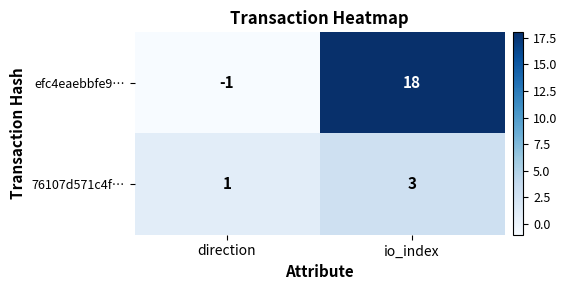

List the series in order of their overall mean, highest first.

efc4eaebbfe9…, 76107d571c4f…